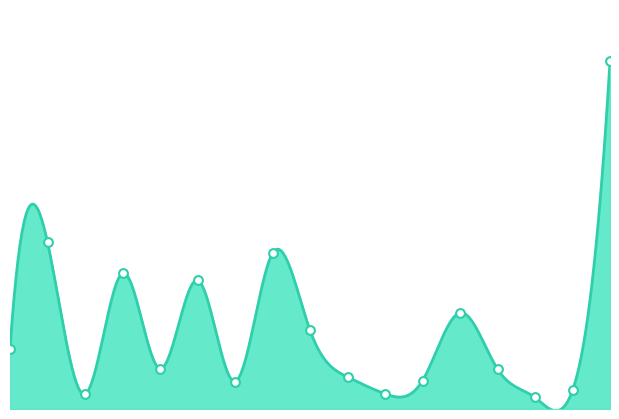

What is the change in value from BLT1T to LKB1R?

-3.8